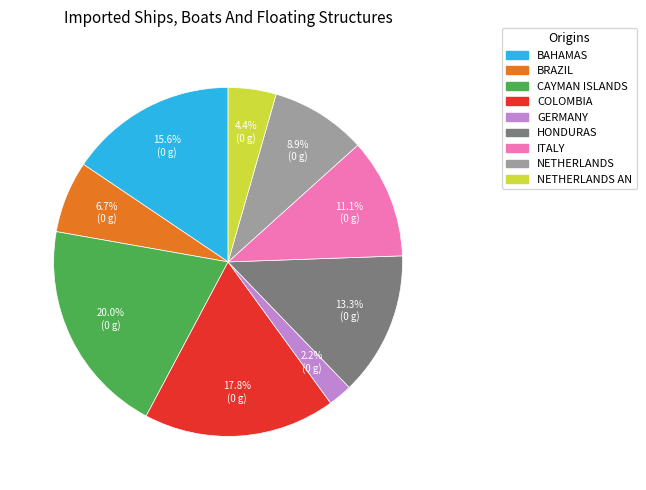

Does any single category account for the majority?

No